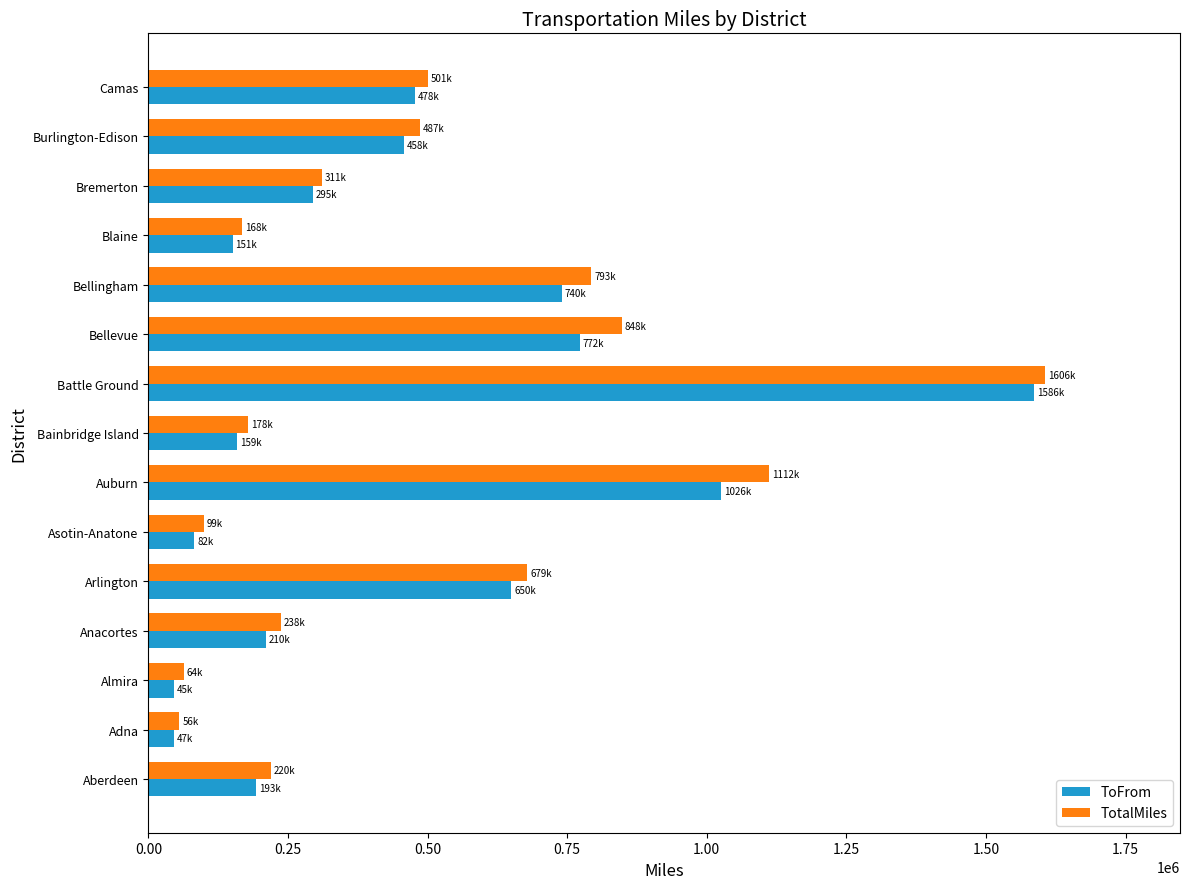

True or false: ToFrom has a value of 209982 at Anacortes.

True